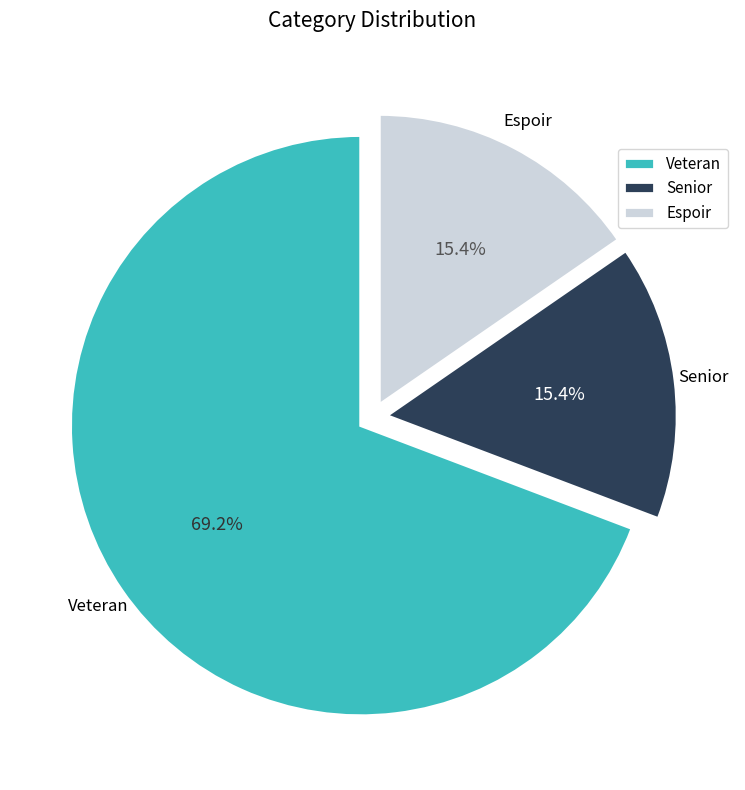

Count the number of slices in the pie.

3